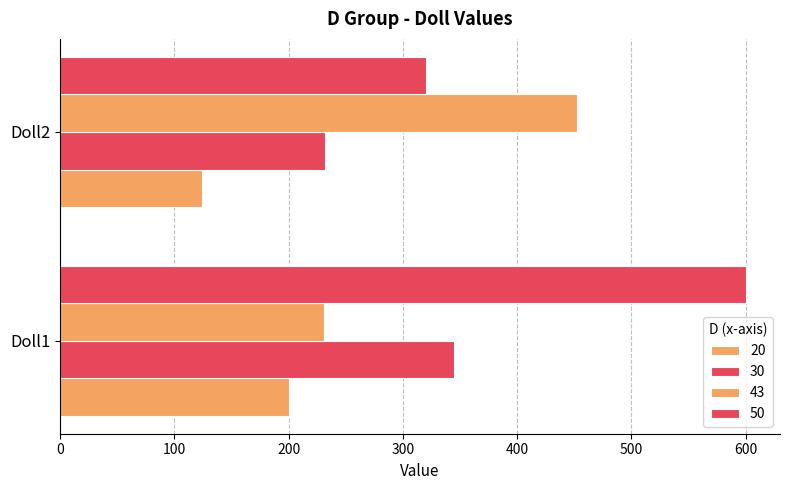

The 30 series shows 213 at Doll1. True or false?

False